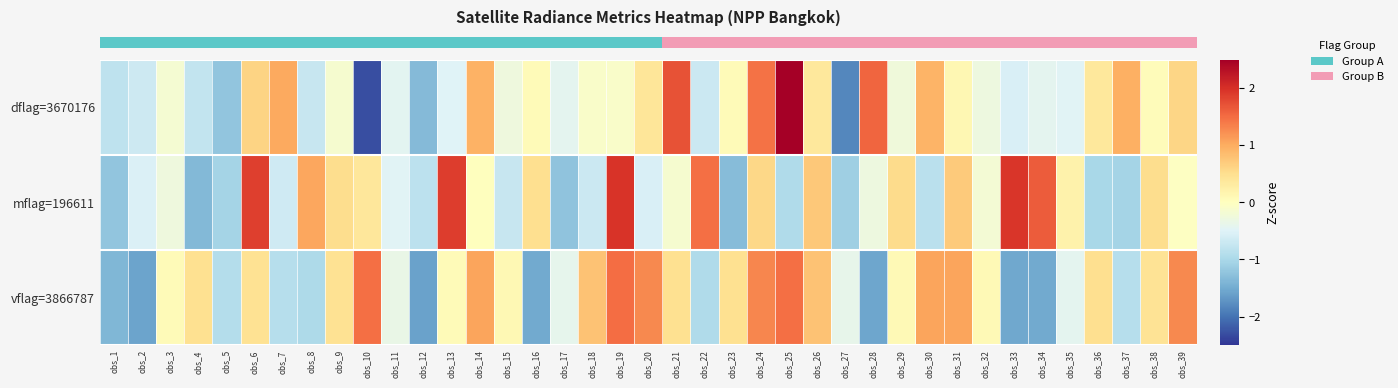

At which category does the chart reach its minimum across all series?

obs_10